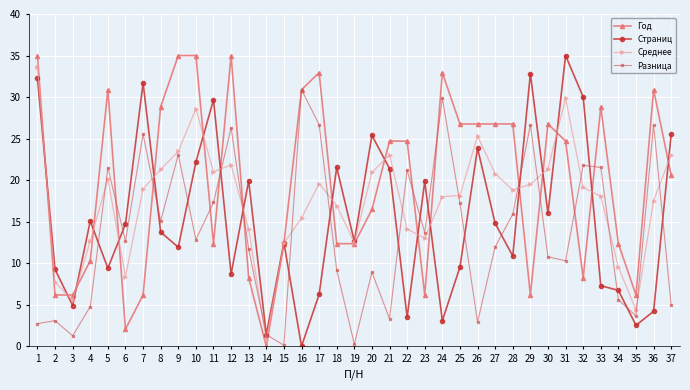

How many series are shown in this chart?

4